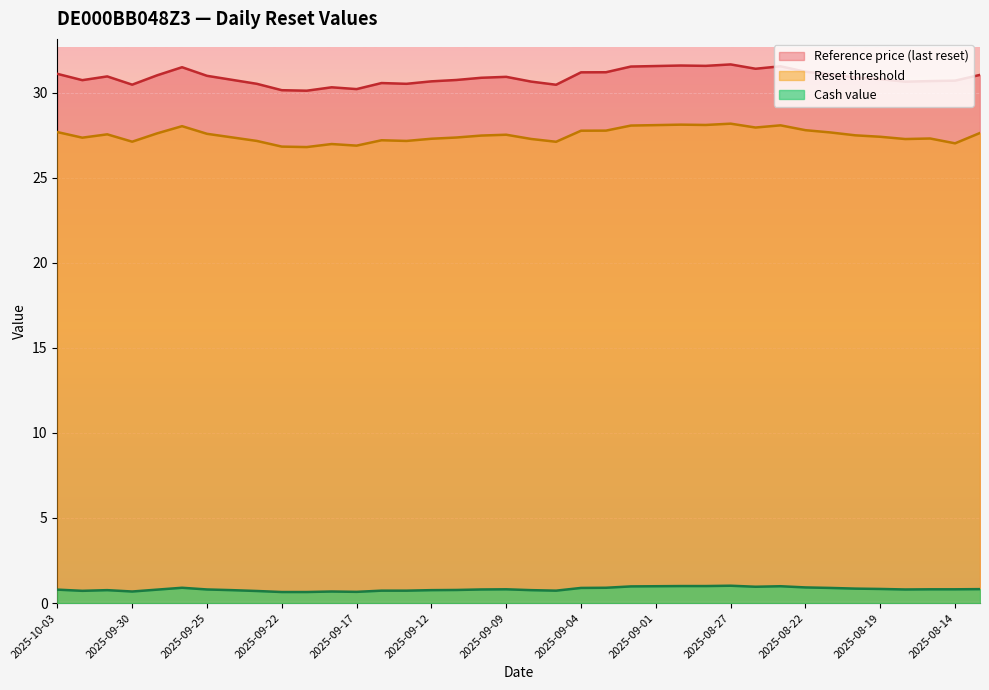

What is the maximum value shown in the chart?

31.7